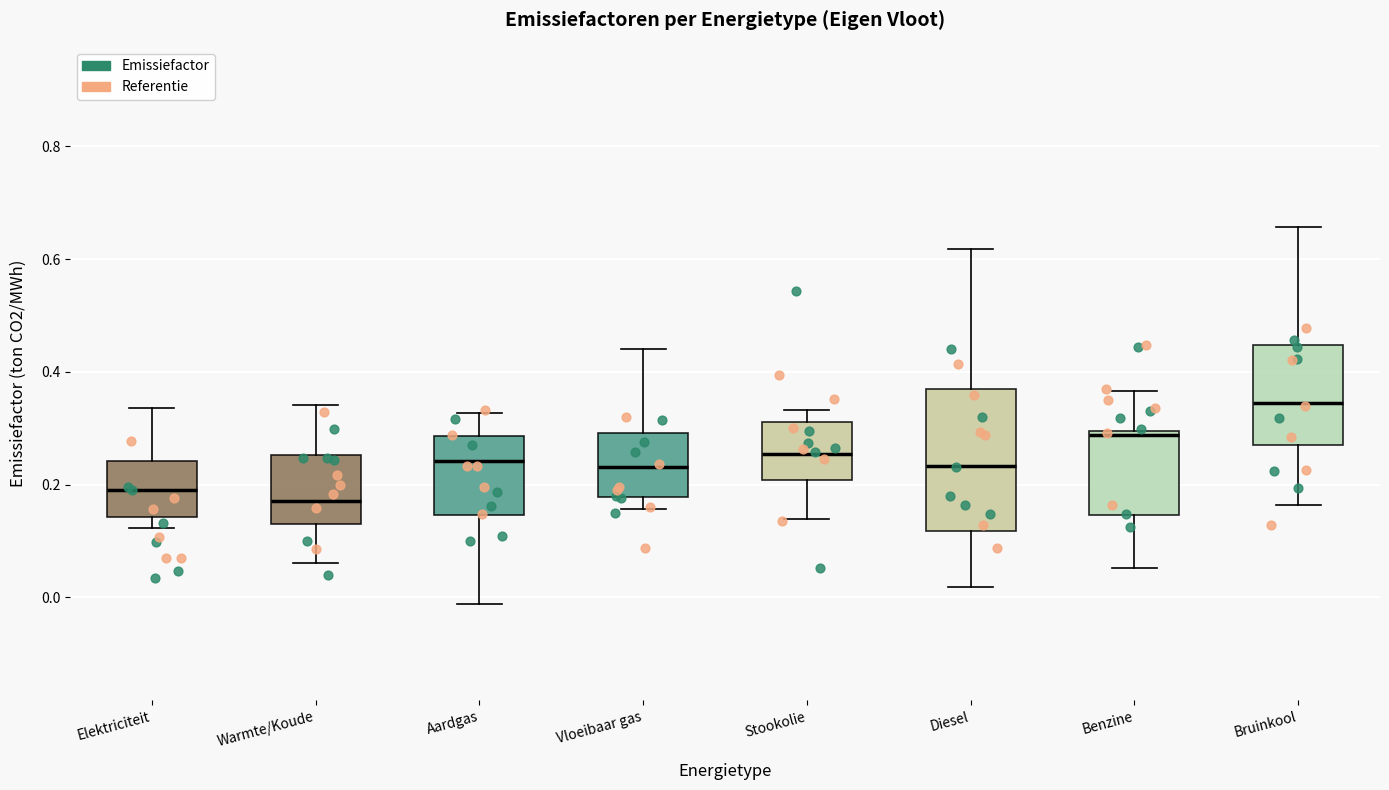

Which box is the tallest, from its lower edge to its upper edge?

Diesel